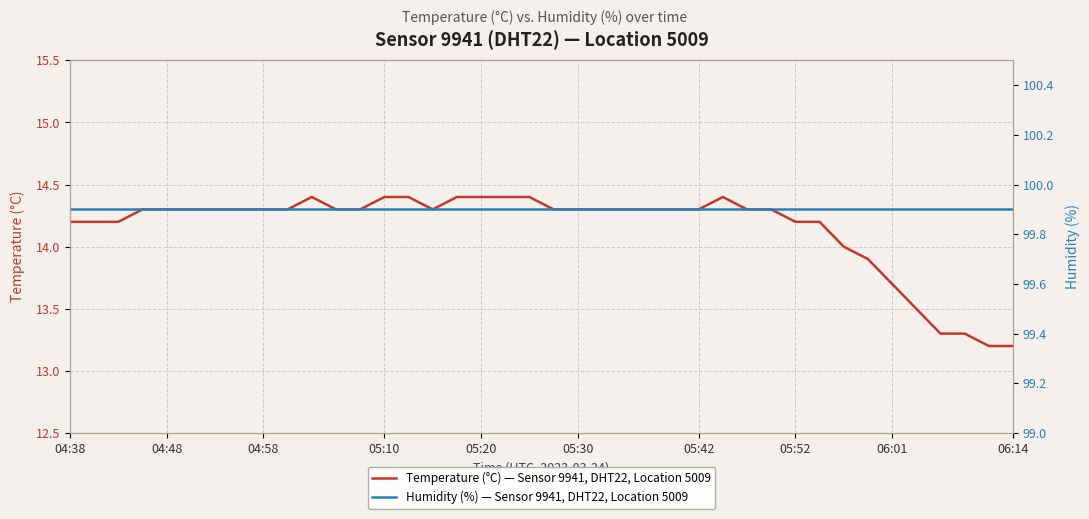

What is the value of the Humidity (%) — Sensor 9941, DHT22, Location 5009 point at the 22nd from the left?

99.9